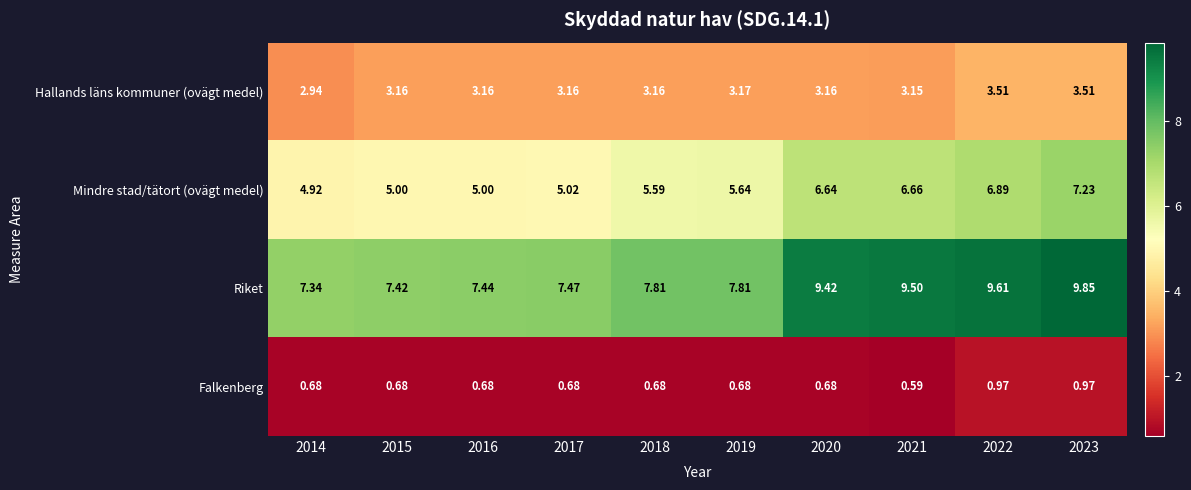

Which series has the largest range (max minus min)?

Riket